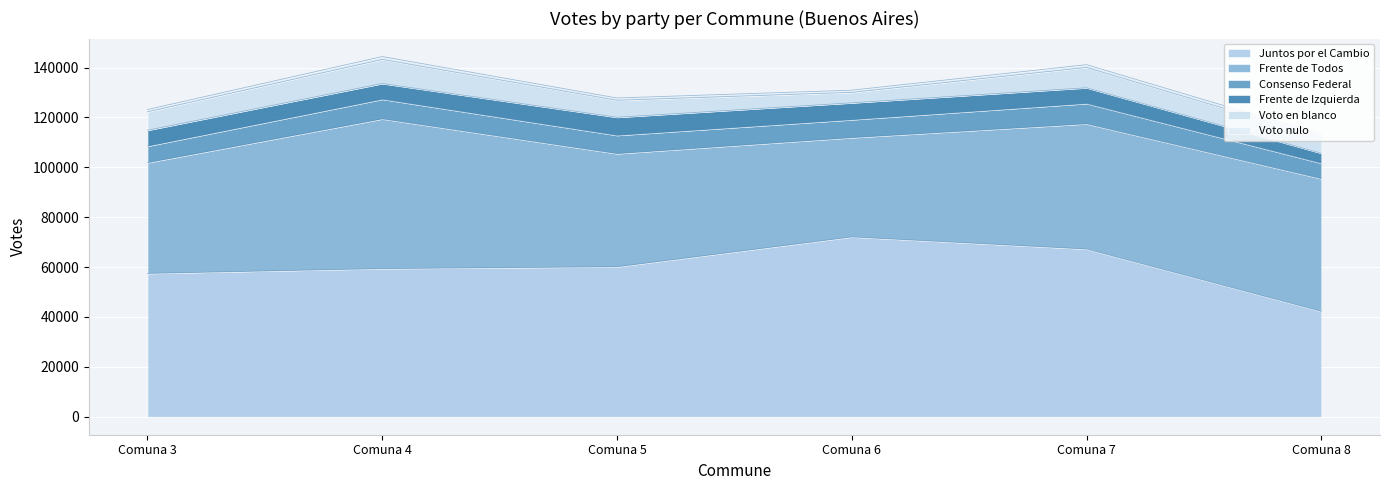

Which has a higher value, Comuna 8 or Comuna 4?

Comuna 4